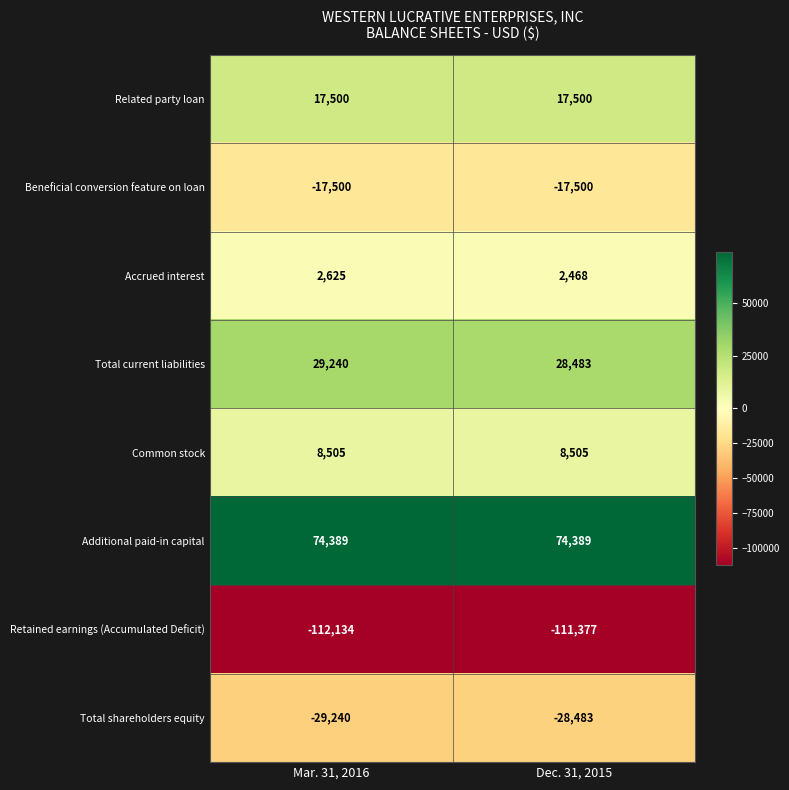

Which category has the highest value in the Retained earnings (Accumulated Deficit) series?

Dec. 31, 2015